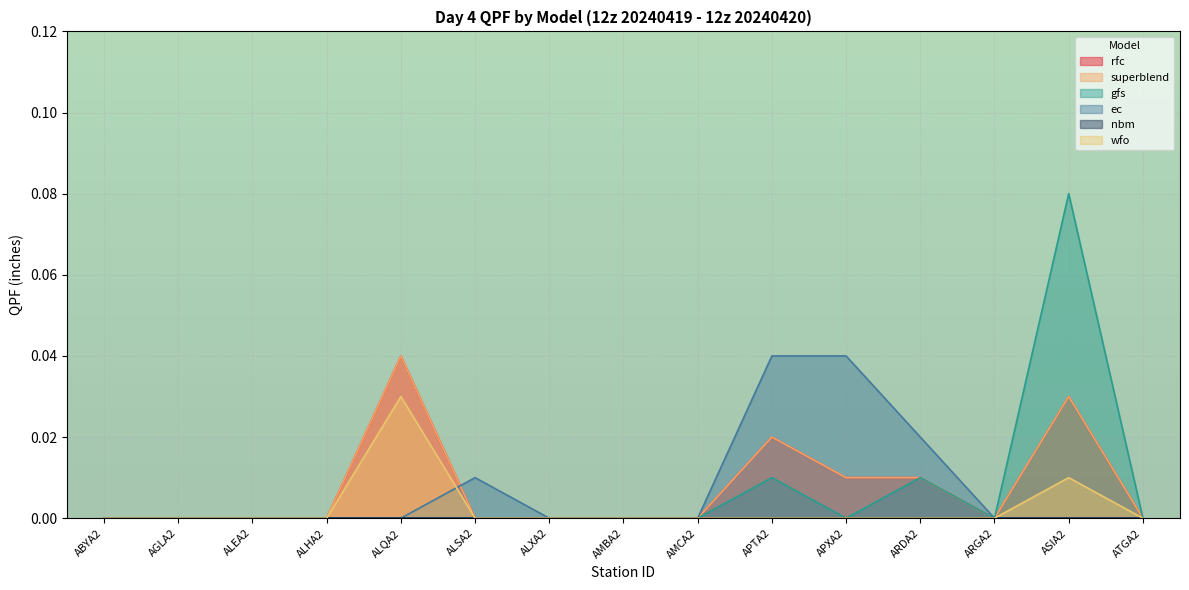

How many lines are shown in the chart?

6